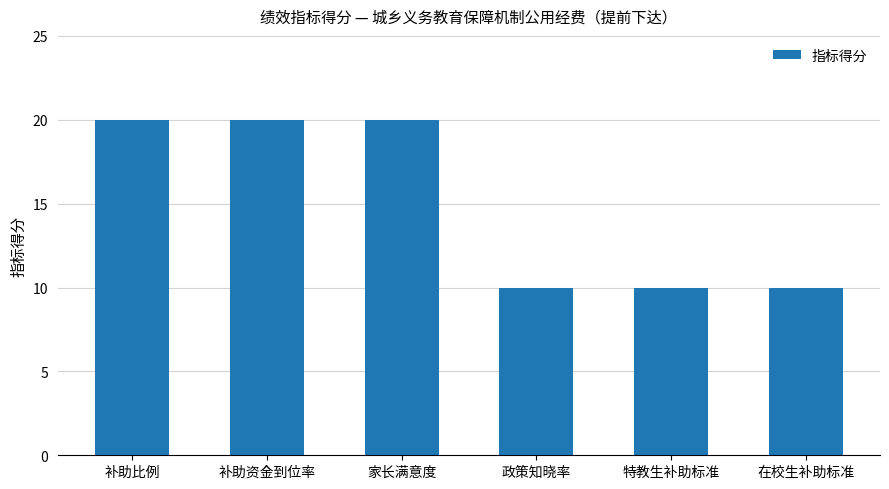

Count the number of categories in the chart.

6